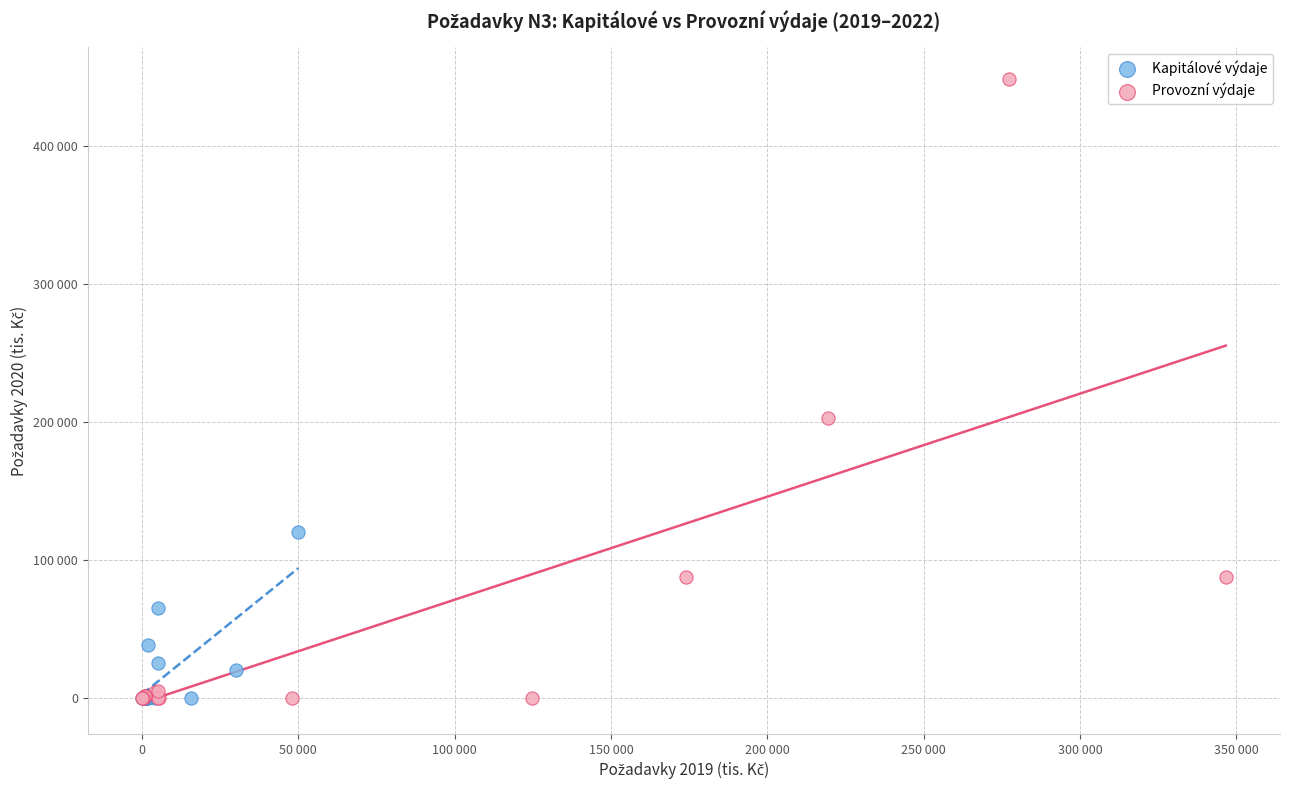

Which series contains the highest Y value?

Provozní výdaje